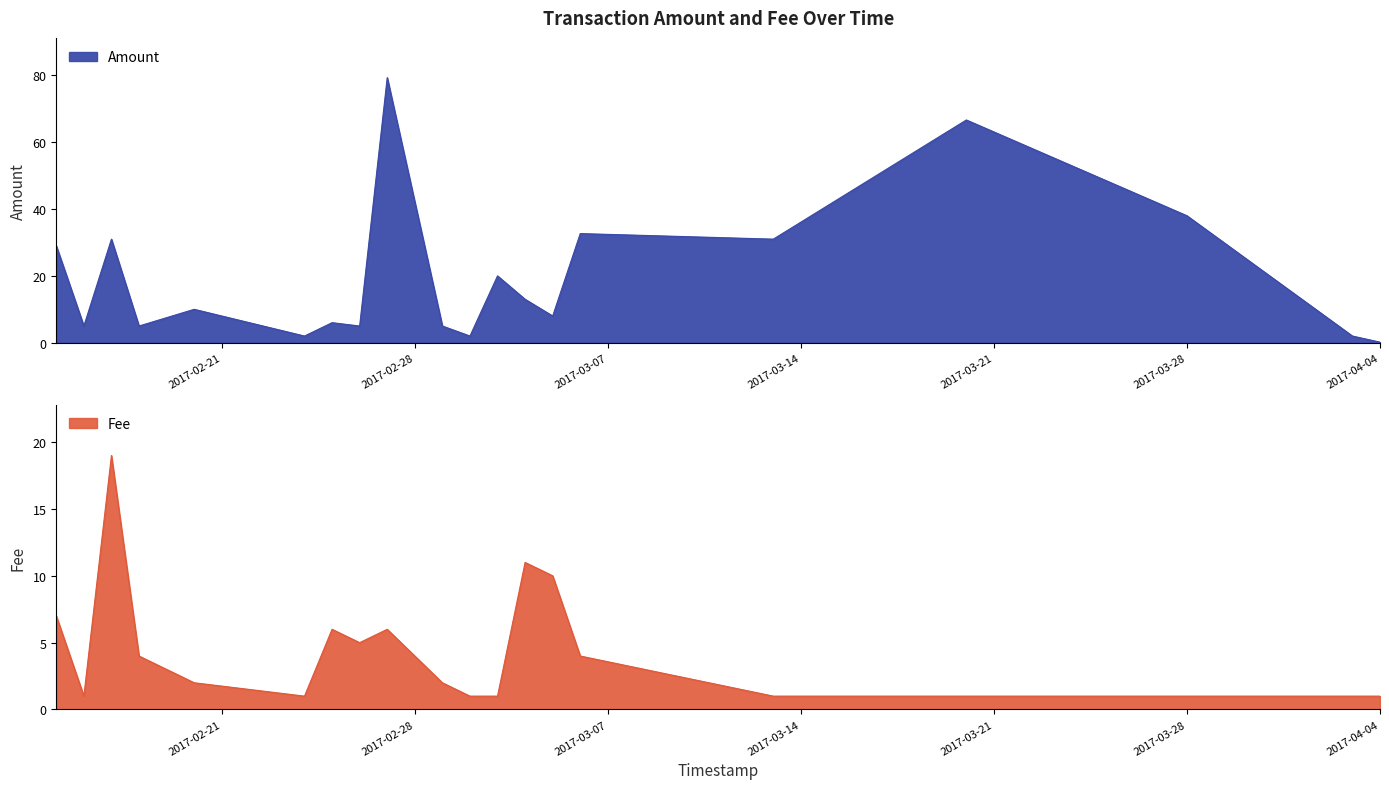

Which series has the largest total across all categories?

Amount